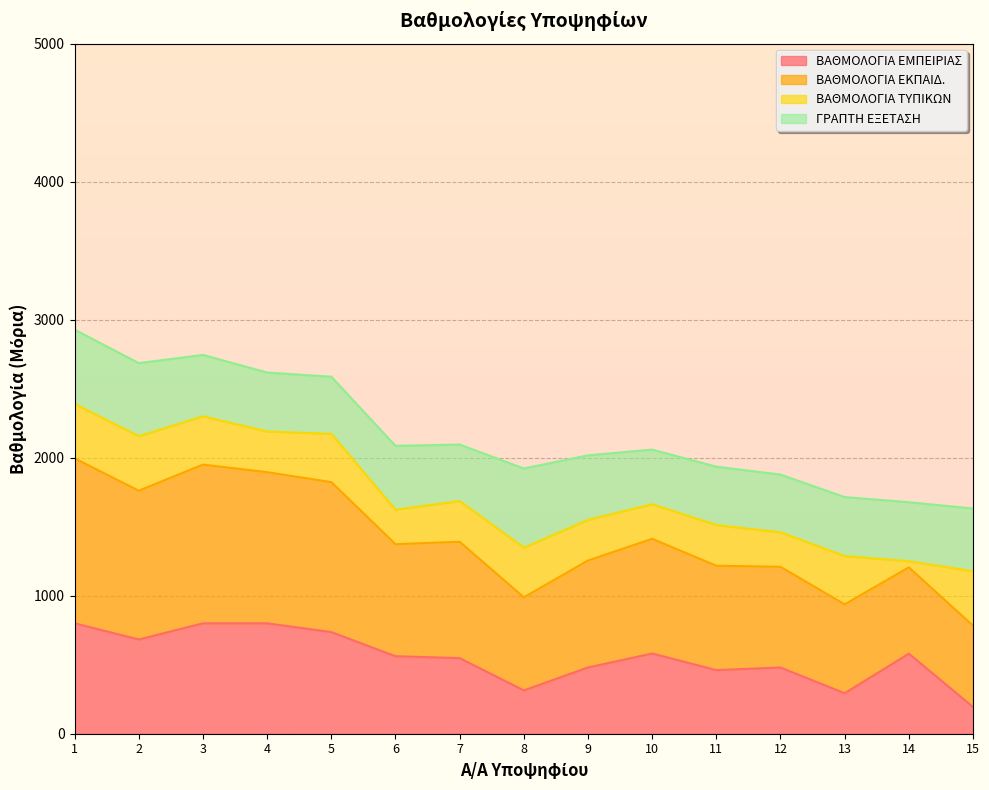

Where is the first local maximum for ΒΑΘΜΟΛΟΓΙΑ ΕΚΠΑΙΔ.?

3